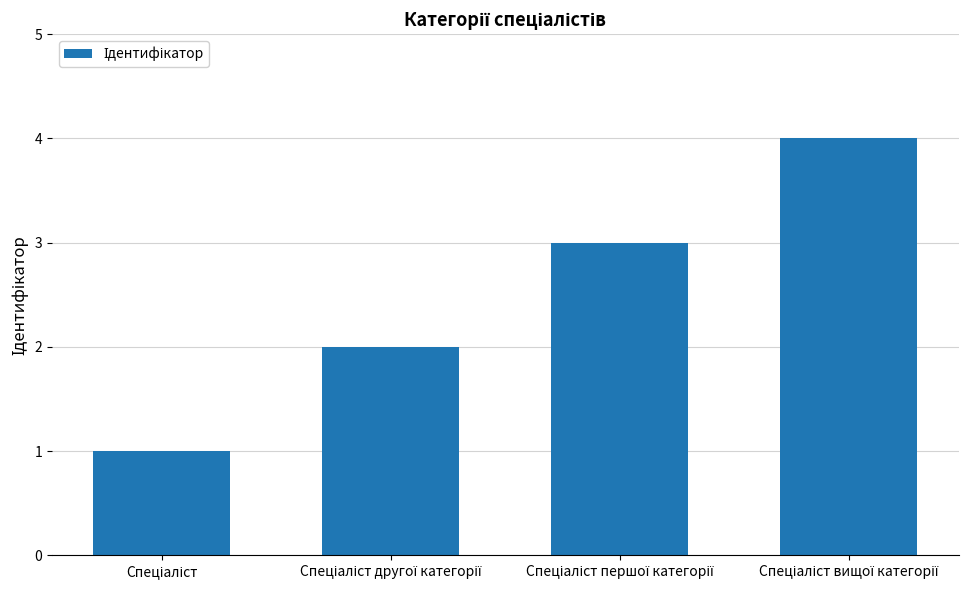

What is the maximum value shown in the chart?

4